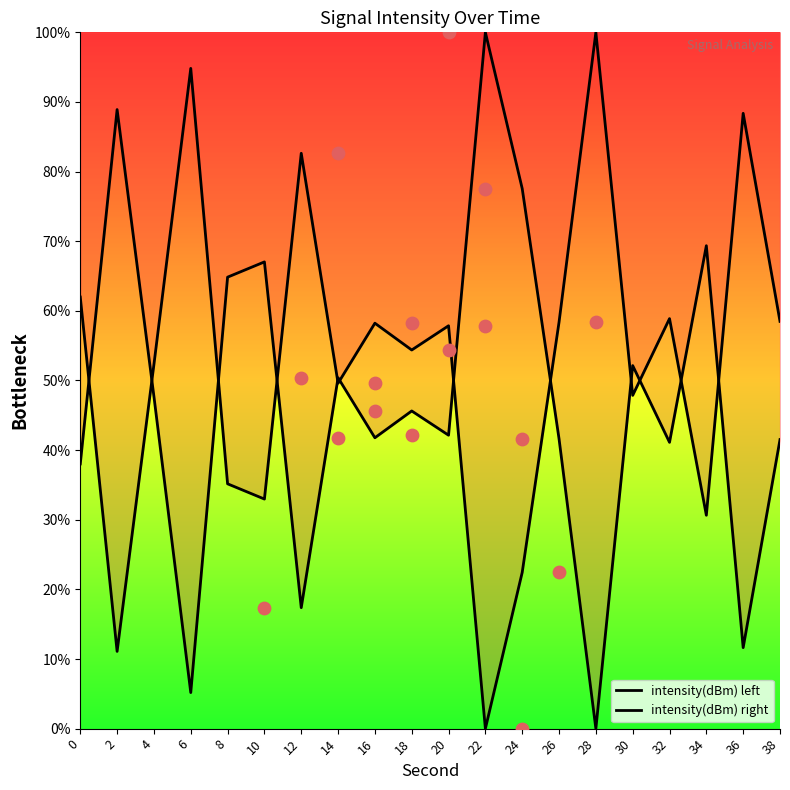

Is the value of intensity(dBm) right at 38 greater than the value of intensity(dBm) left at 38?

Yes